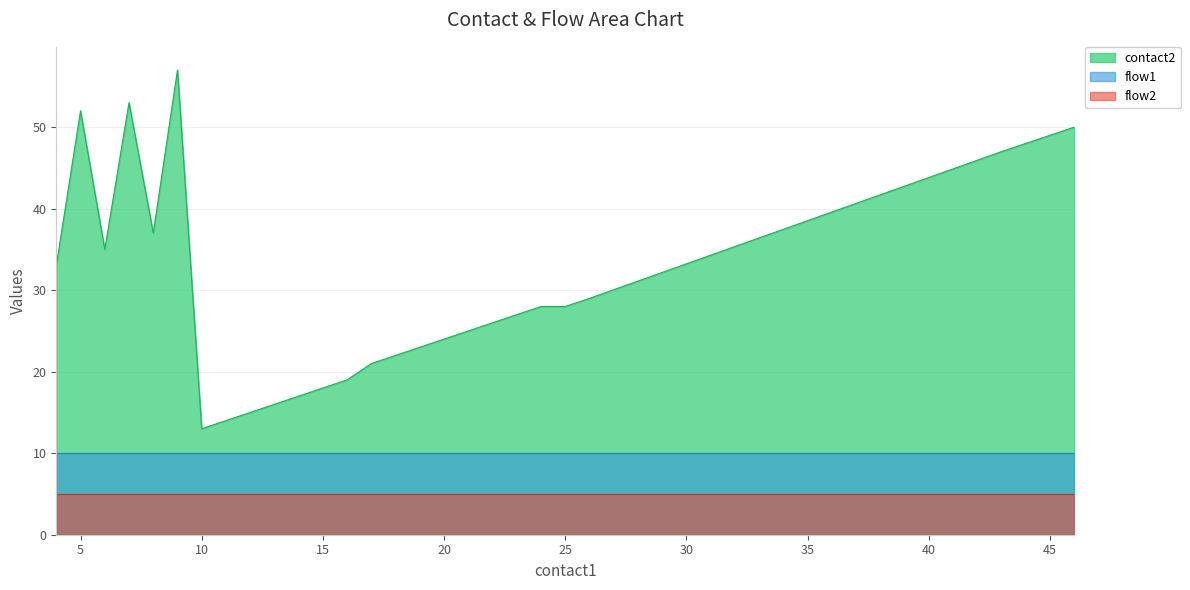

What is the difference between the contact2 values at 19 and 16?

4